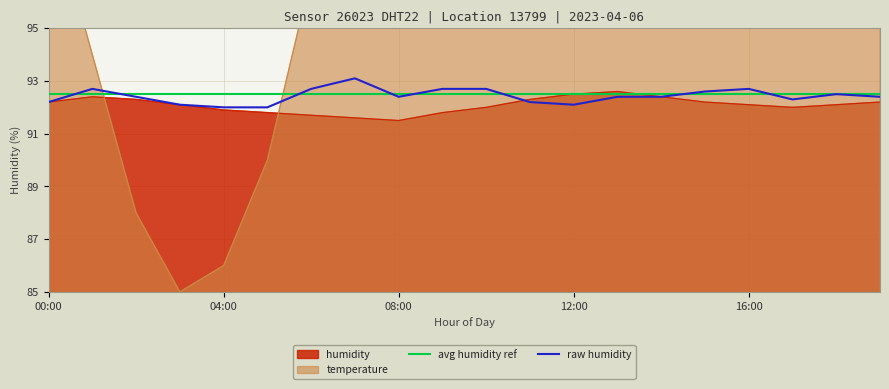

Where does the temperature series first go above 130?

09:00